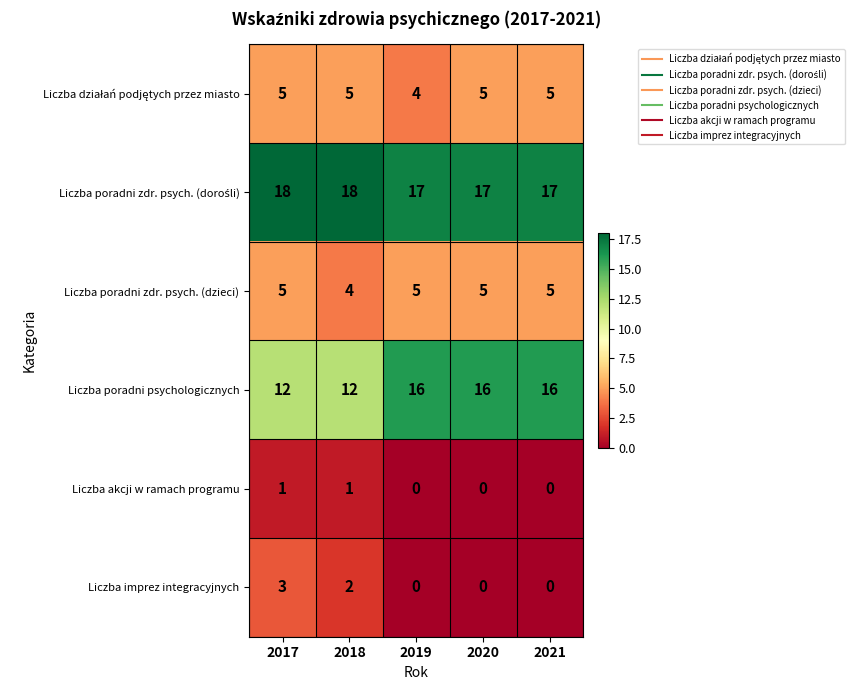

At how many categories does at least one series exceed 2?

5